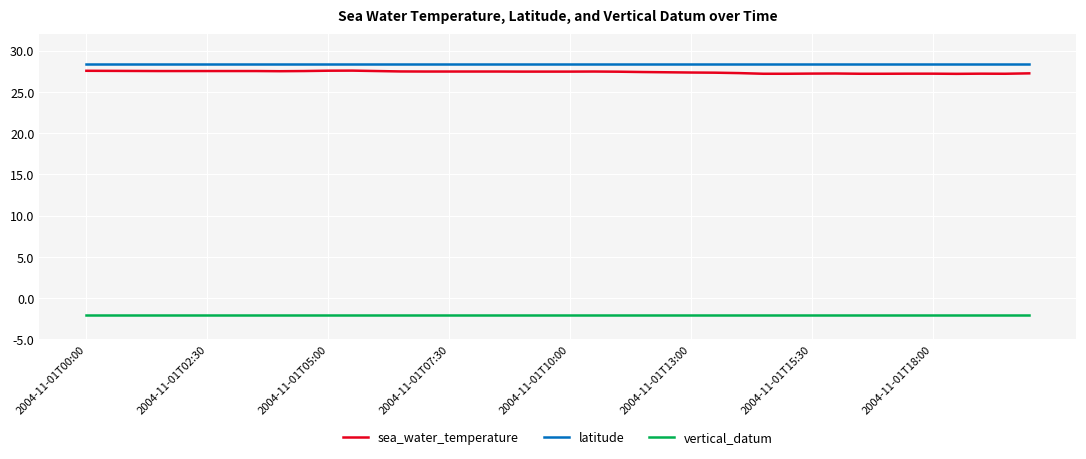

What is the smallest value displayed?

-2.0